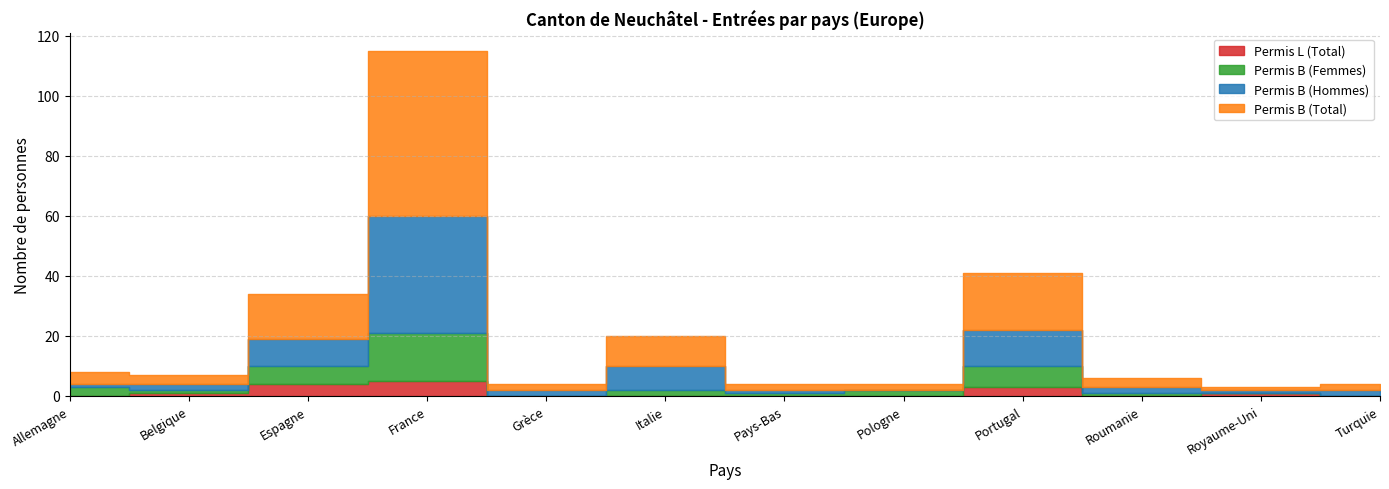

What is the label of the 6th point from the left?

Italie